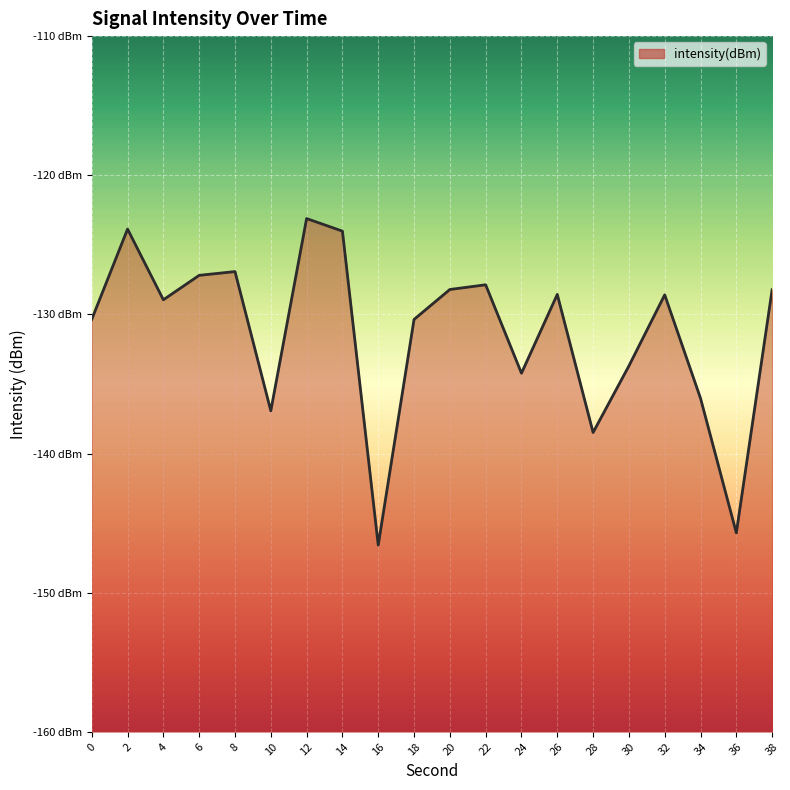

How many values exceed -128?

6